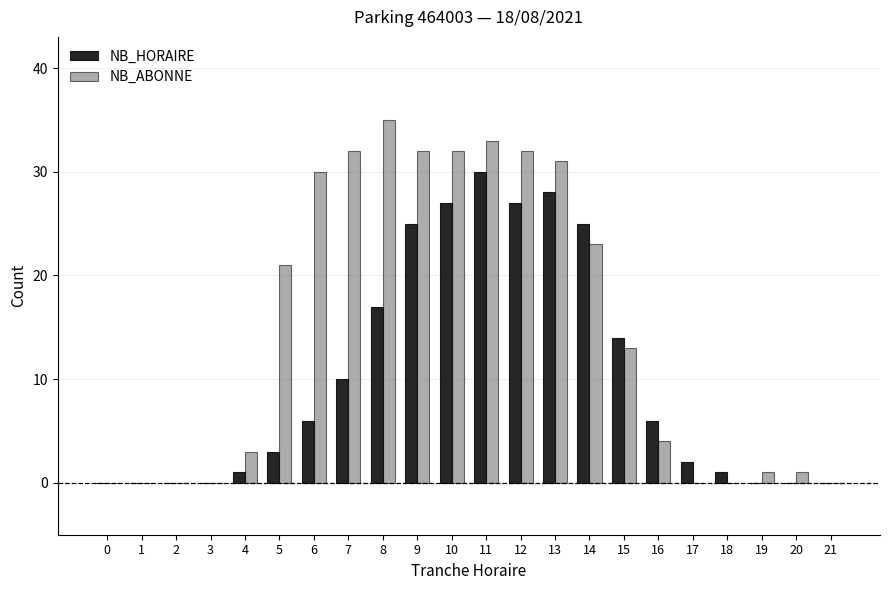

Are the bars horizontal?

No